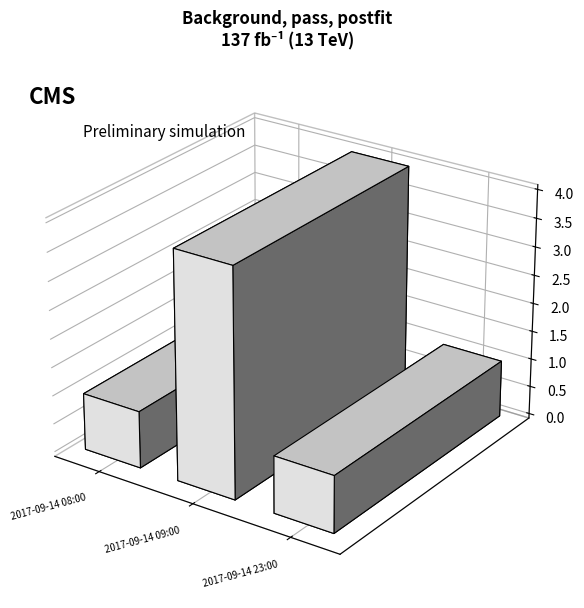

Rank the categories by value from lowest to highest.

2017-09-14 08:00, 2017-09-14 23:00, 2017-09-14 09:00